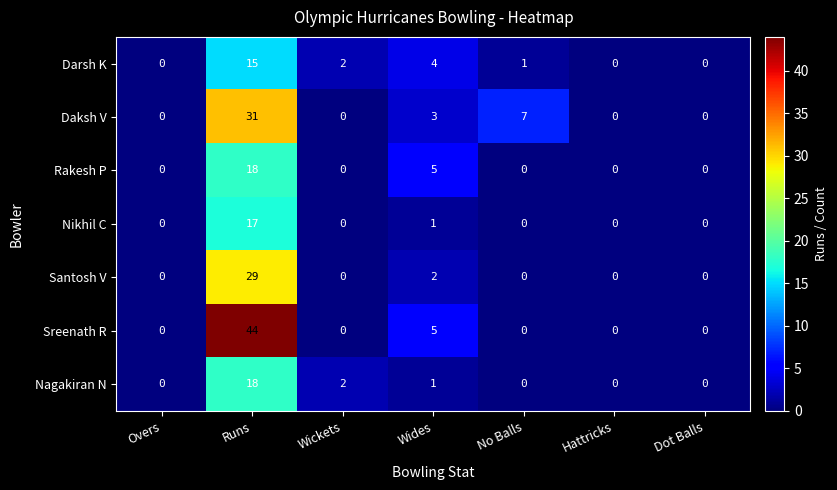

Is it true that Darsh K equals 15 at Runs?

True